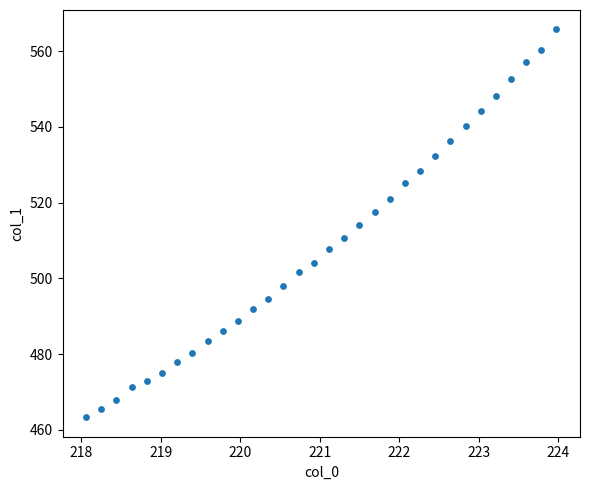

What is the range of Y values (max minus min)?

102.4